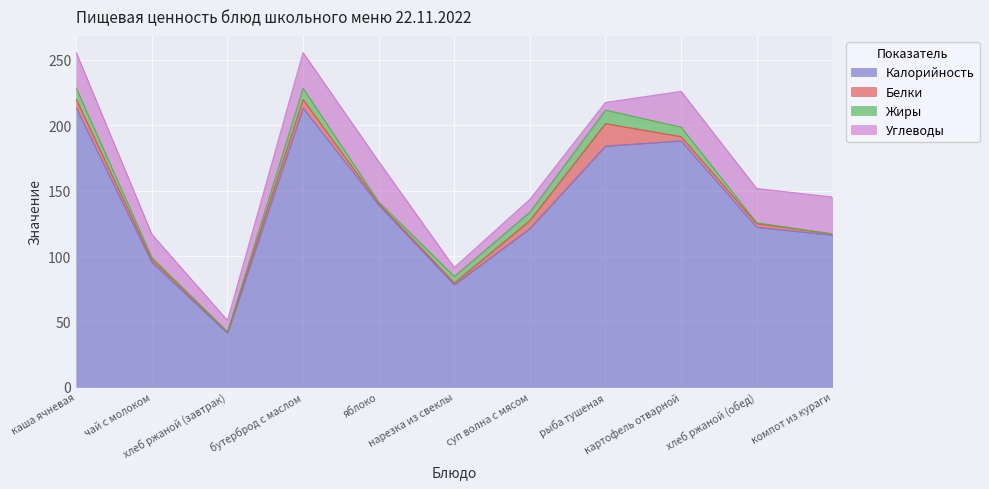

What is the value of the Белки point at the 9th from the left?

3.2